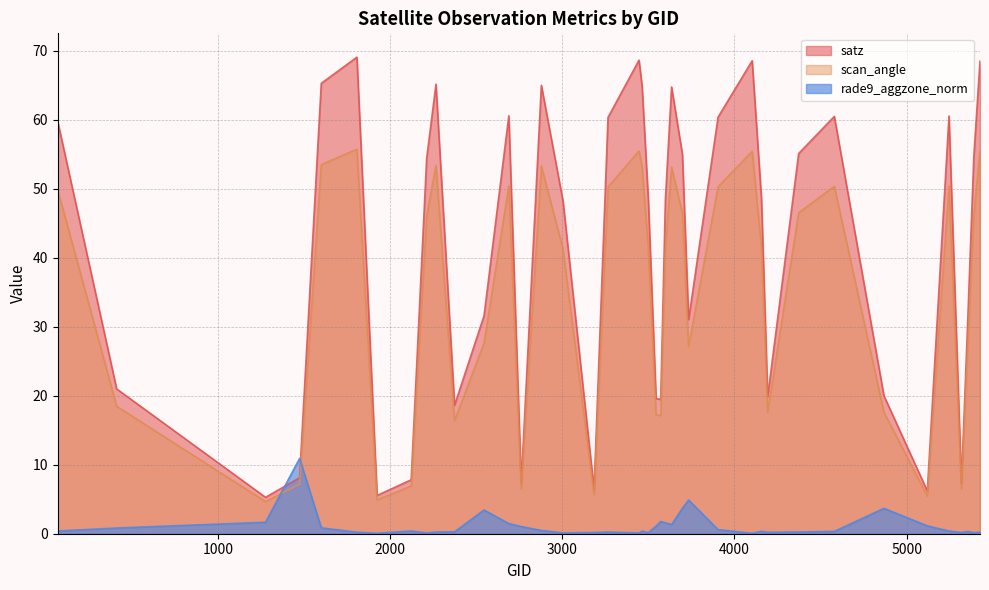

List the series in order of their peak value, highest first.

satz, scan_angle, rade9_aggzone_norm